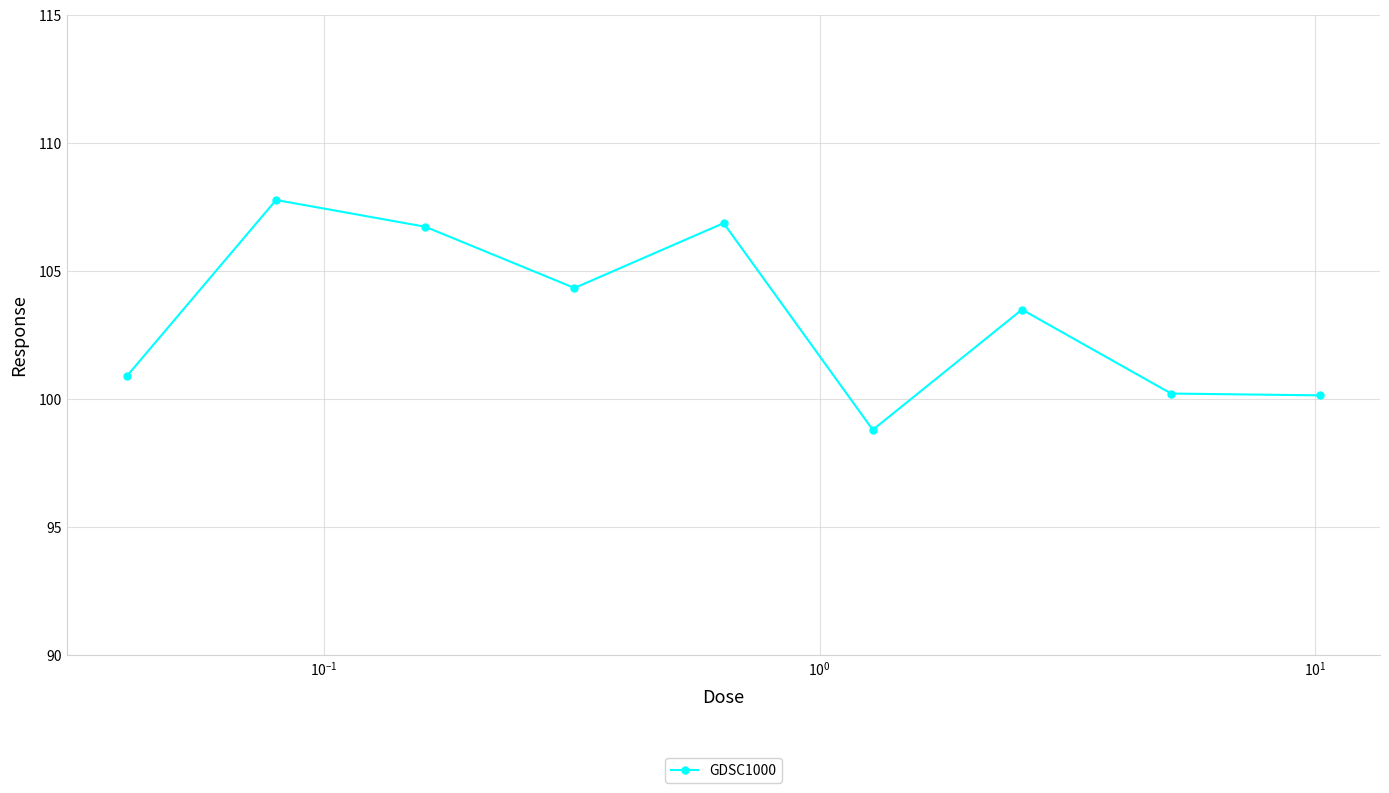

What is the average value?

103.2